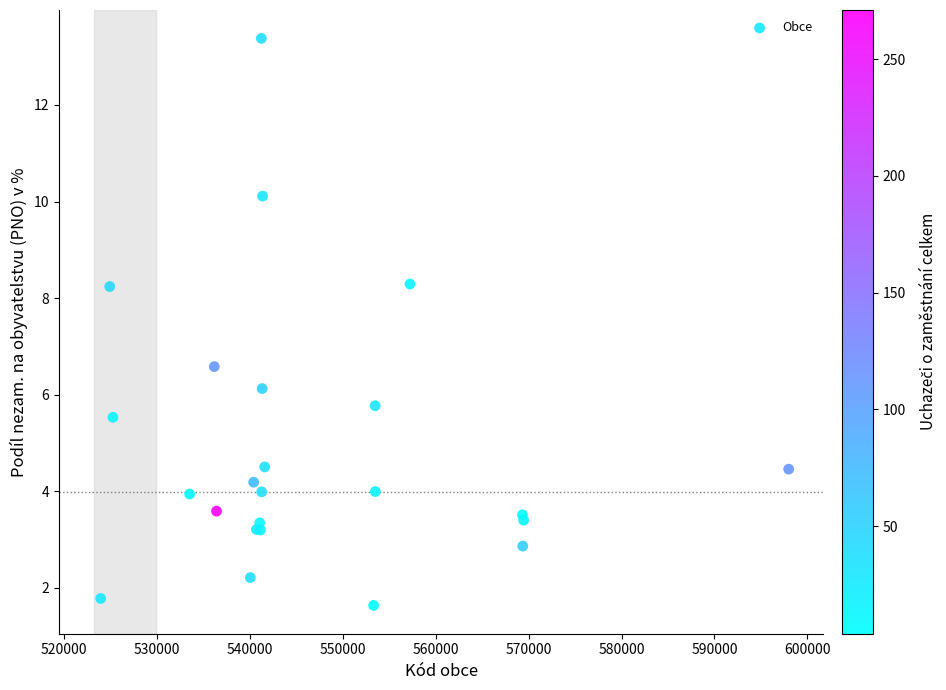

What Y value in the scatter plot is closest to 7?

6.6